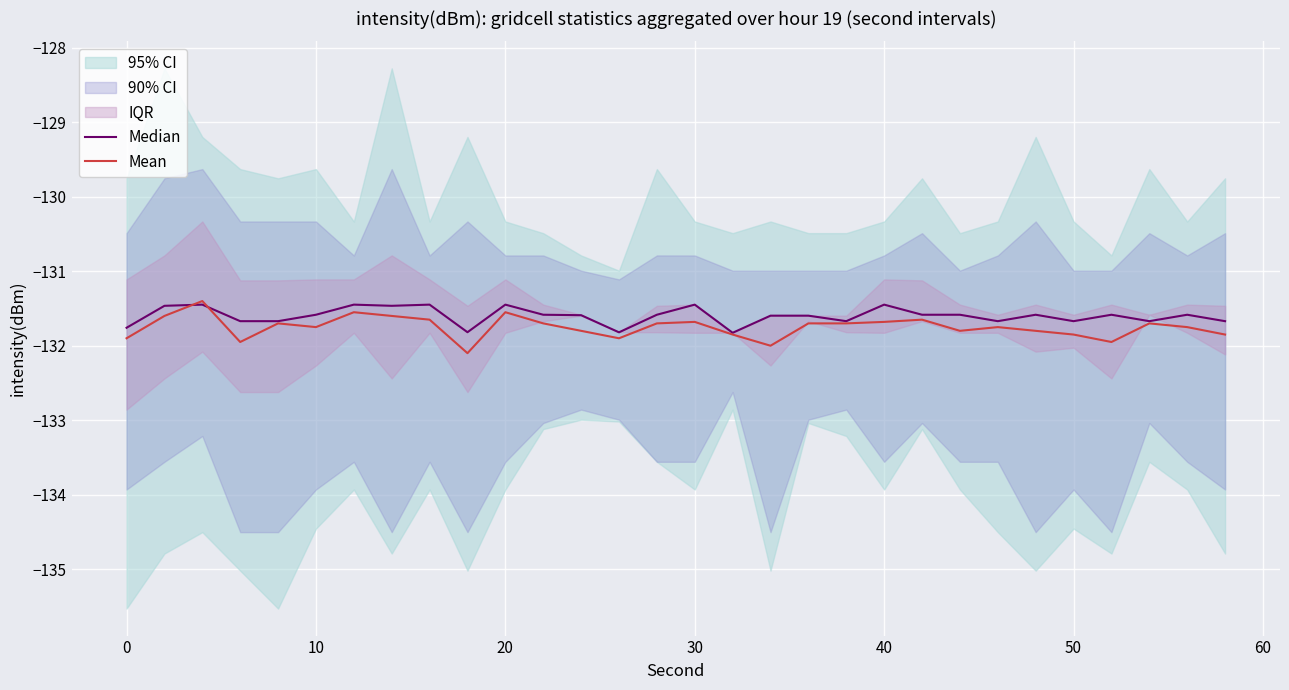

True or false: Mean has more than 2 points higher than both neighbors.

True